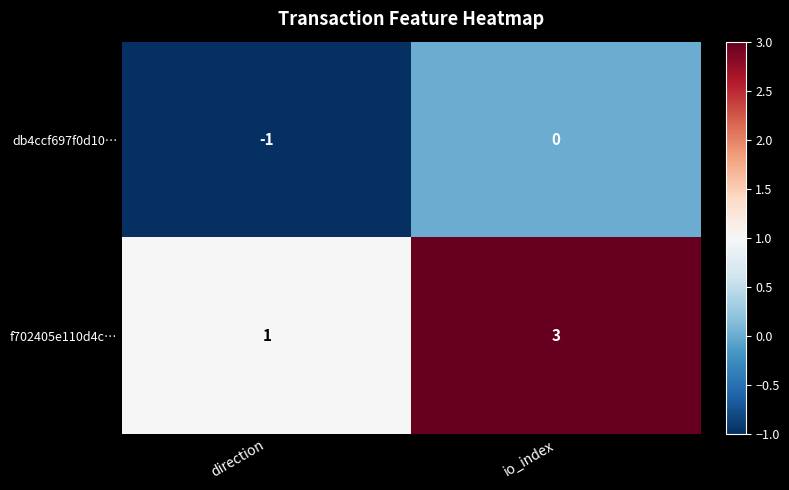

At which label is db4ccf697f0d10… closest to 0?

io_index